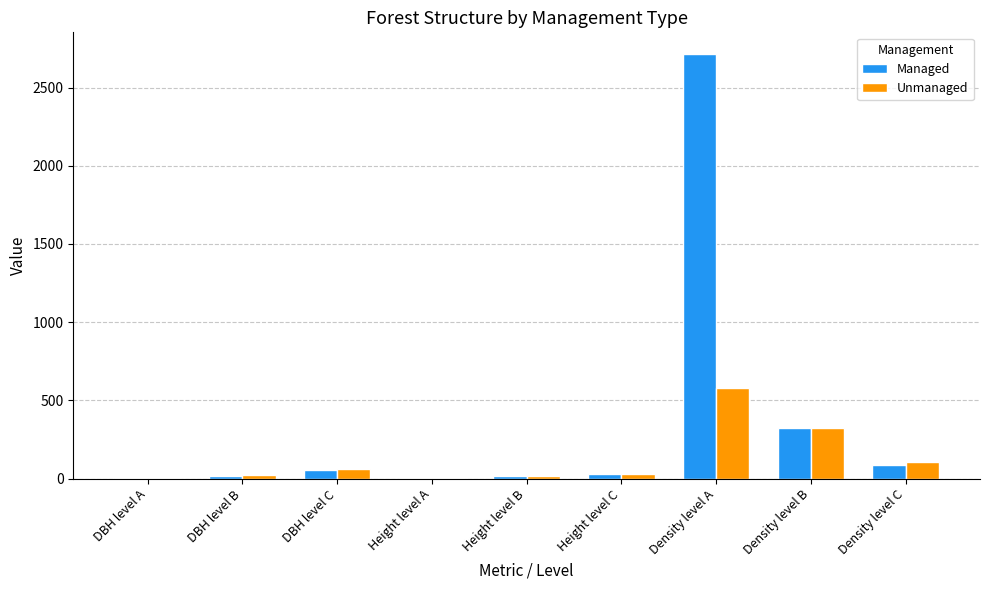

At which label is Managed closest to 1359?

Density level B